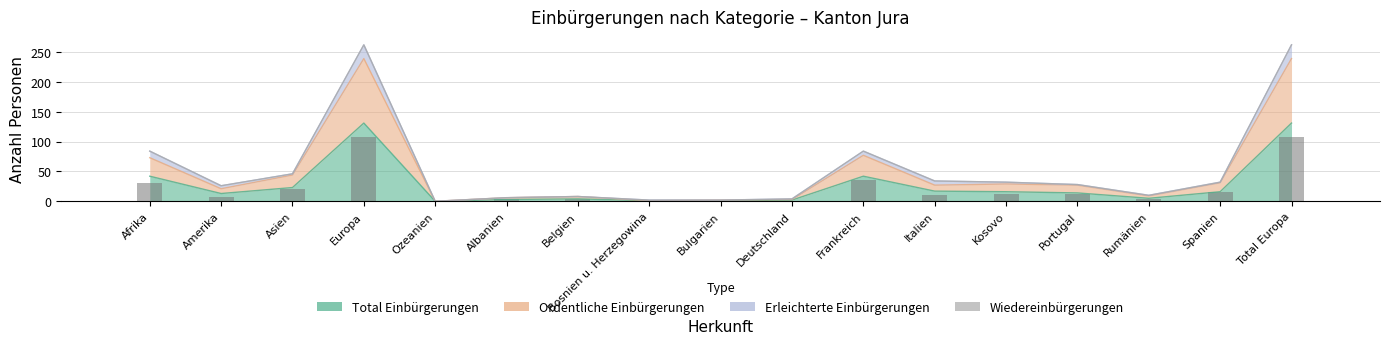

What is the value of the Total Einbürgerungen bar at the 12th from the left?

17